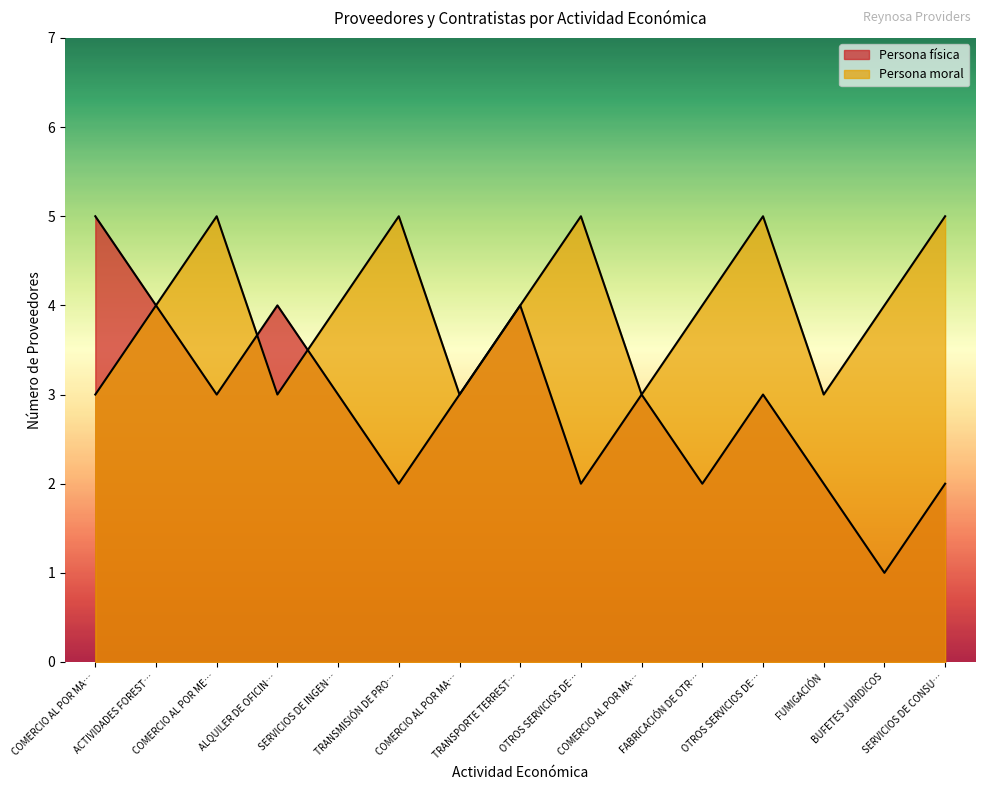

At which label does Persona moral reach its minimum?

COMERCIO AL POR MA…